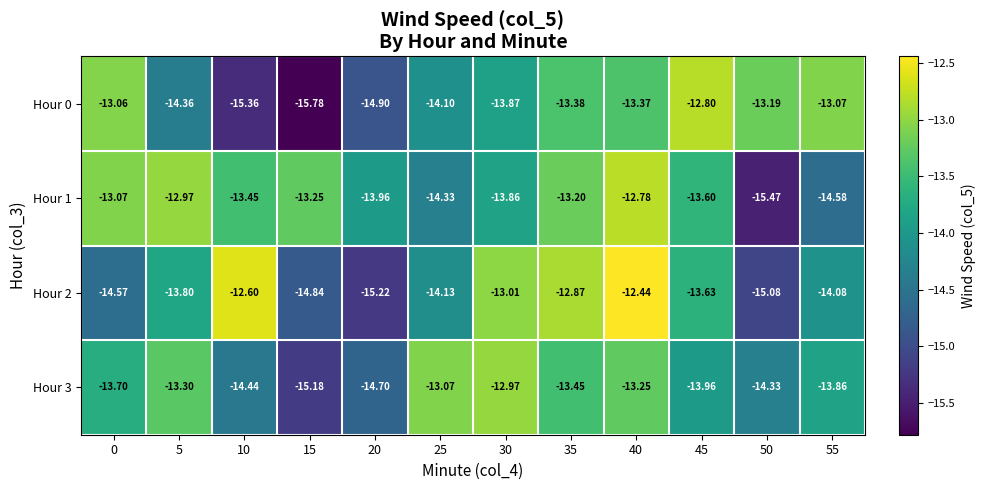

At which category does the chart reach its minimum across all series?

15